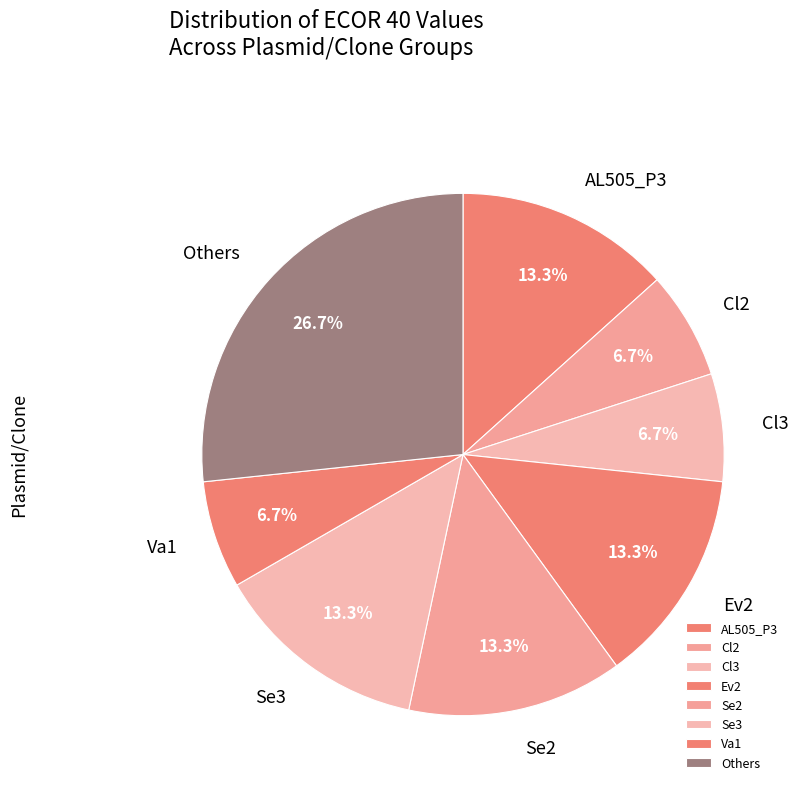

What is the largest slice in the pie chart?

Others